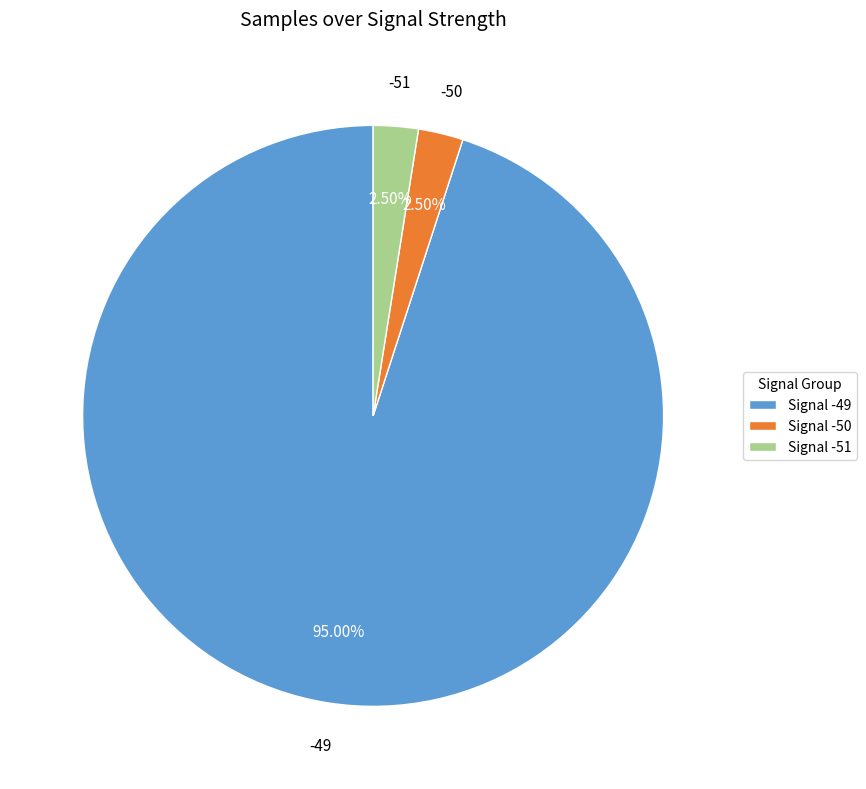

How many segments does this pie chart have?

3